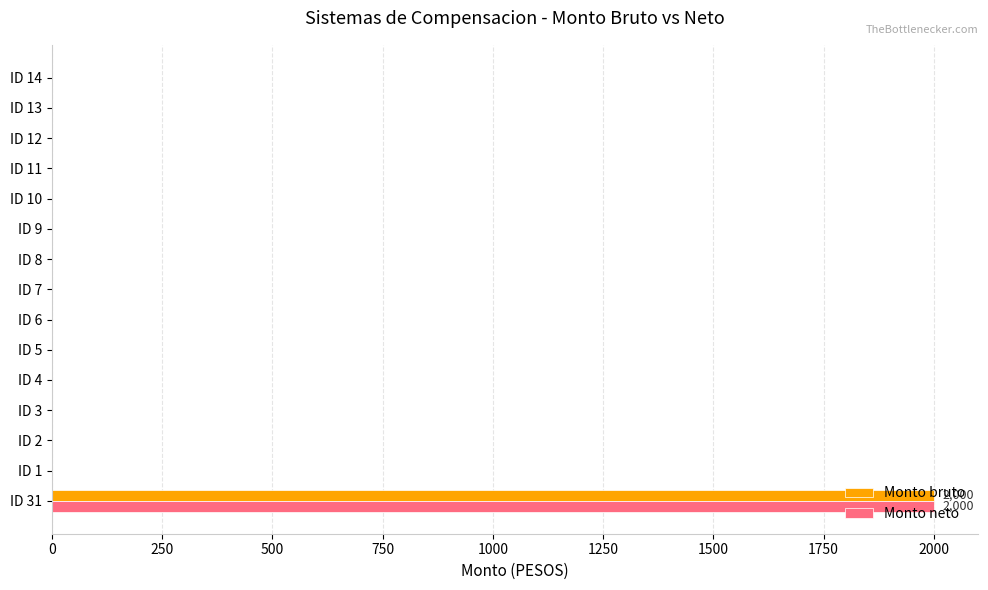

What is the greatest value displayed?

2000